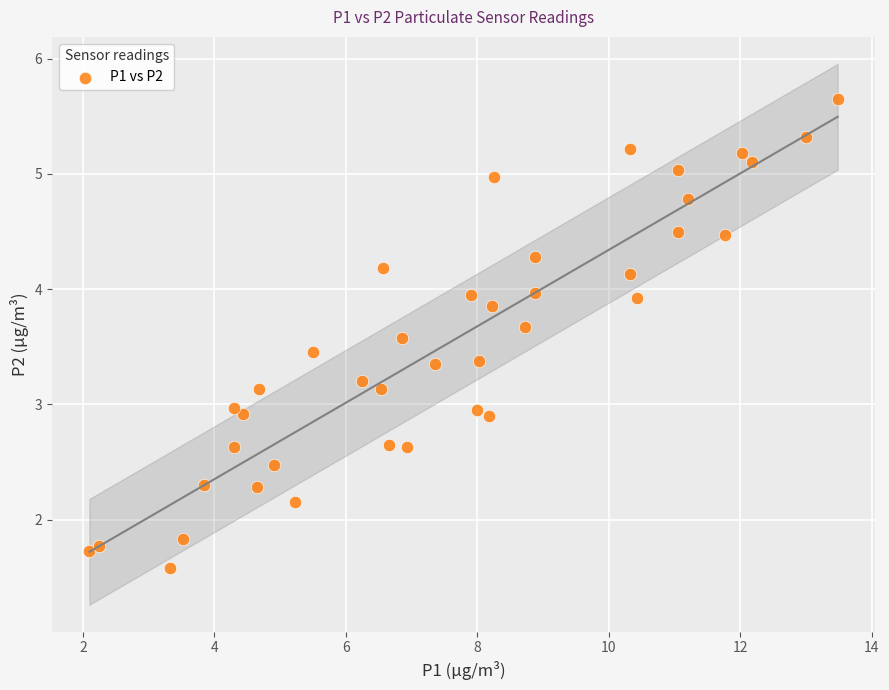

What is the range of Y values (max minus min)?

4.1